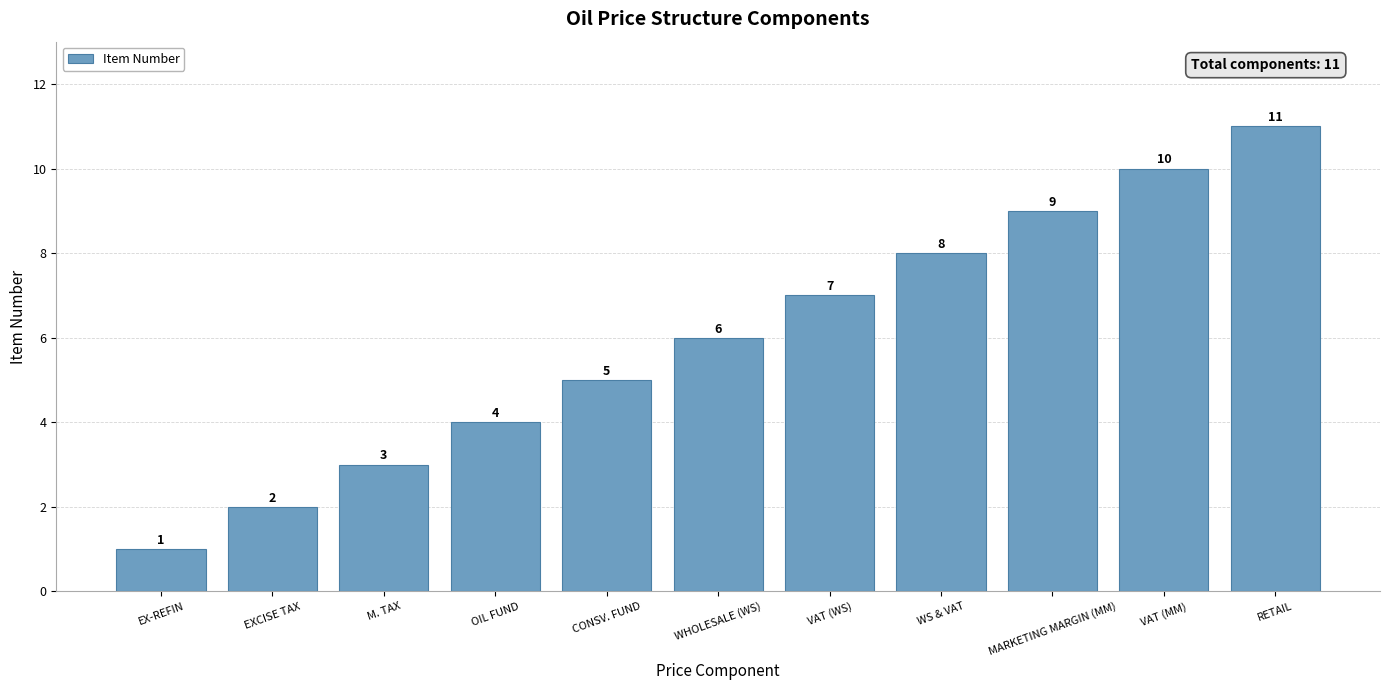

Reading left to right, transcribe all the data shown in this chart.

EX-REFIN=1	EXCISE TAX=2	M. TAX=3	OIL FUND=4	CONSV. FUND=5	WHOLESALE (WS)=6	VAT (WS)=7	WS & VAT=8	MARKETING MARGIN (MM)=9	VAT (MM)=10	RETAIL=11